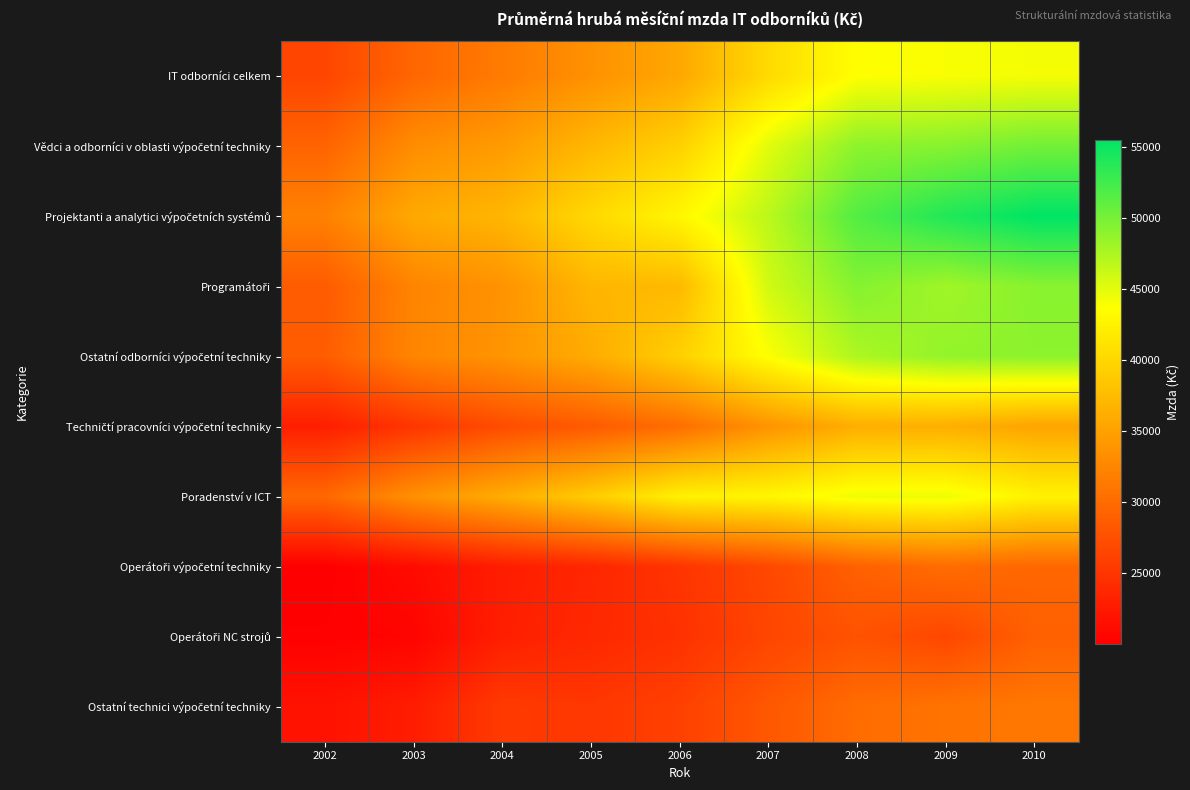

At how many categories does at least one series exceed 39200?

6